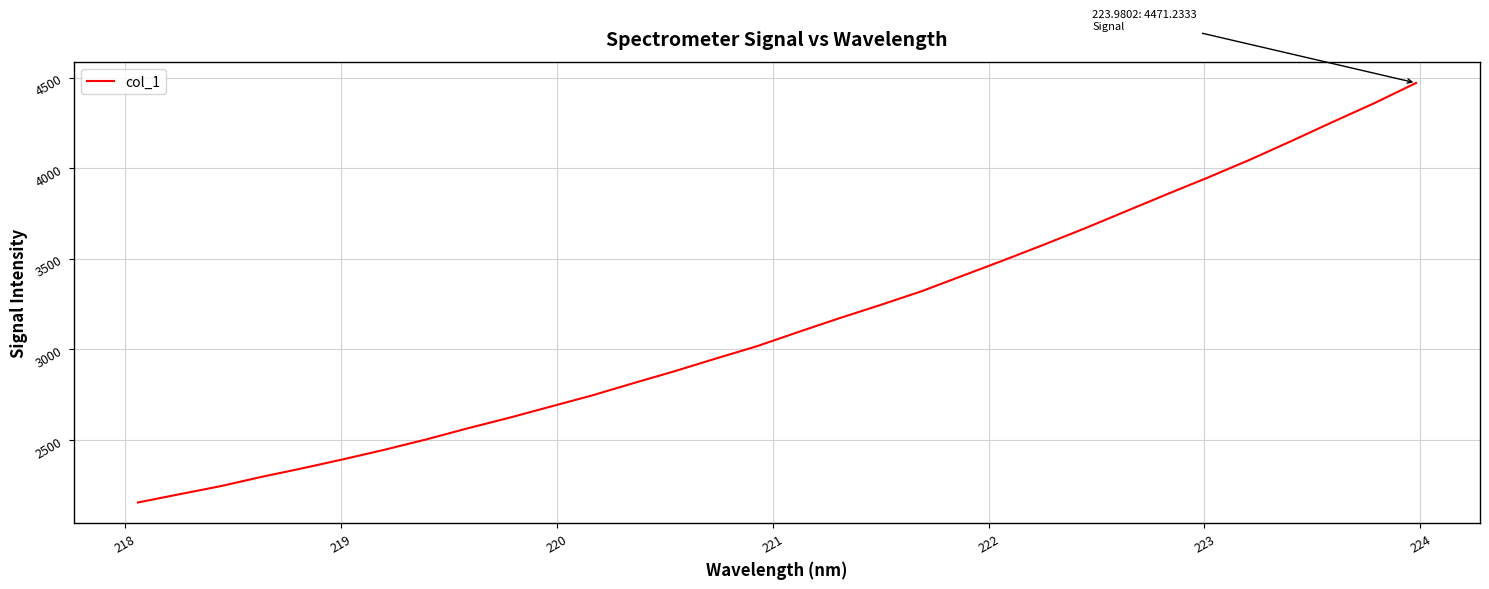

What is the sum of all values?

100723.6